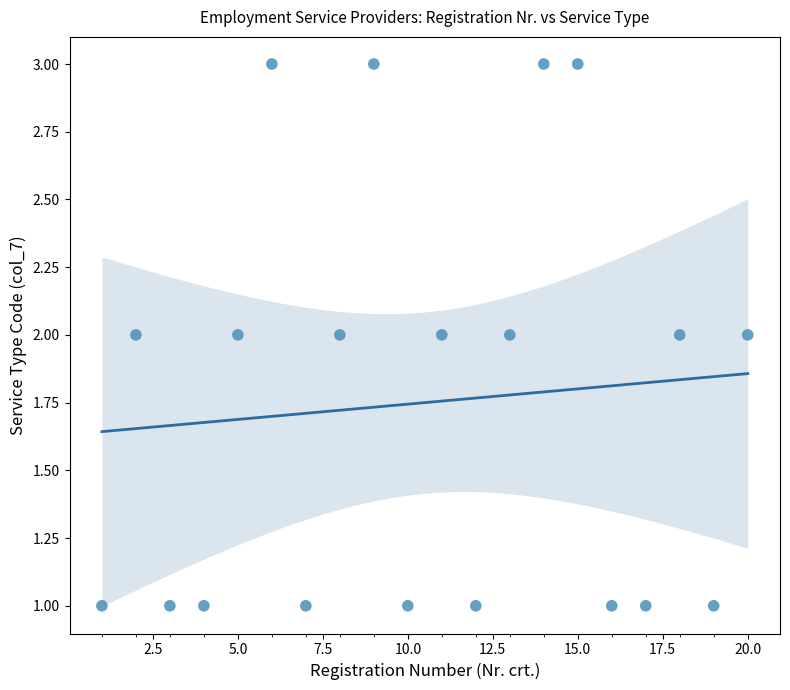

What is the range of X values (max minus min)?

19